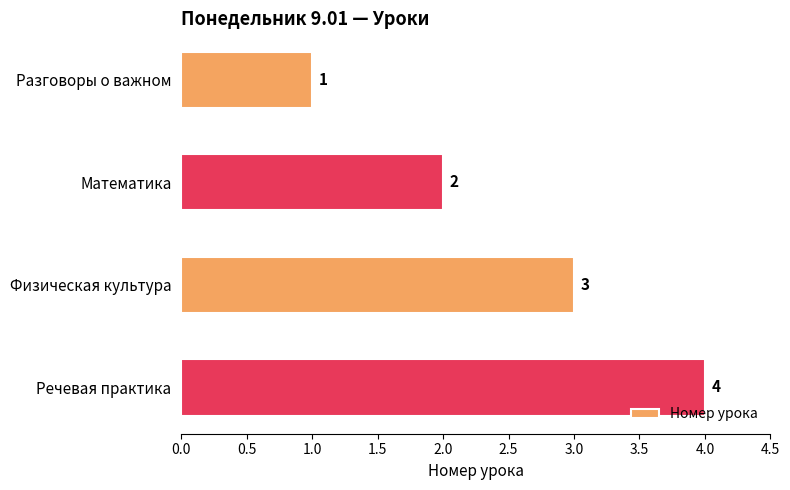

The chart shows a value of 2 at Разговоры о важном. True or false?

False